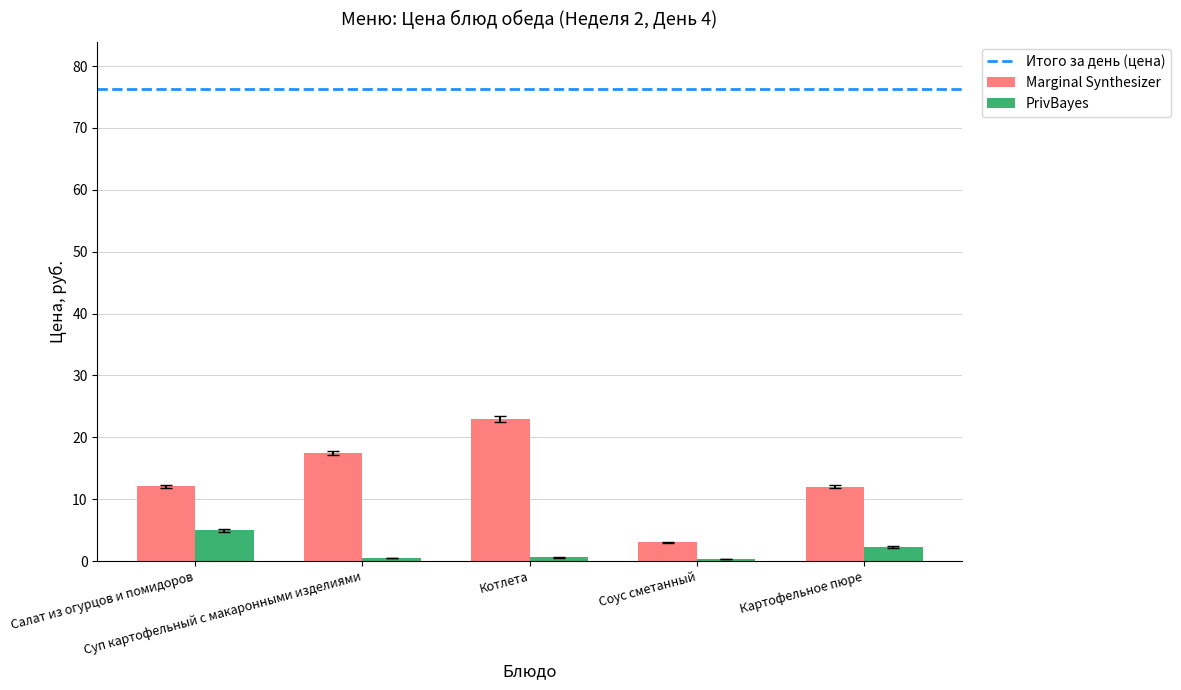

True or false: PrivBayes has a value of 0.5 at Суп картофельный с макаронными изделиями.

True